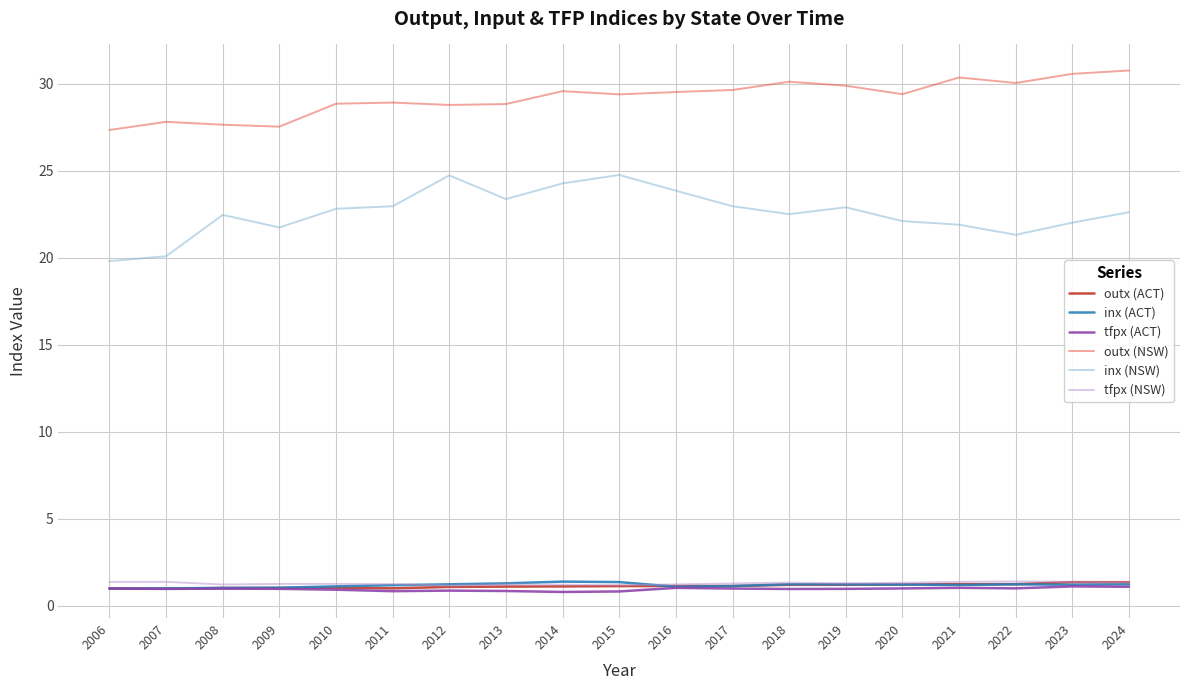

Read the outx (NSW) value at 2019.

29.9